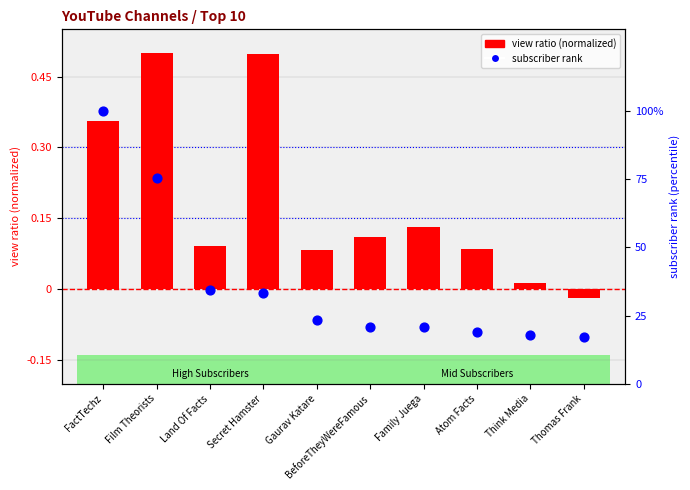

Which series has the largest total across all categories?

subscriber rank